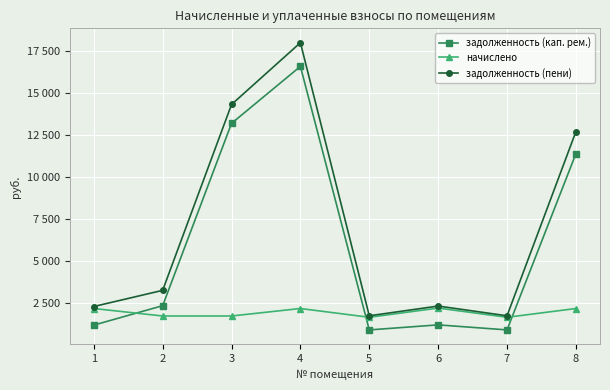

At which category is the sum across all series the highest?

4